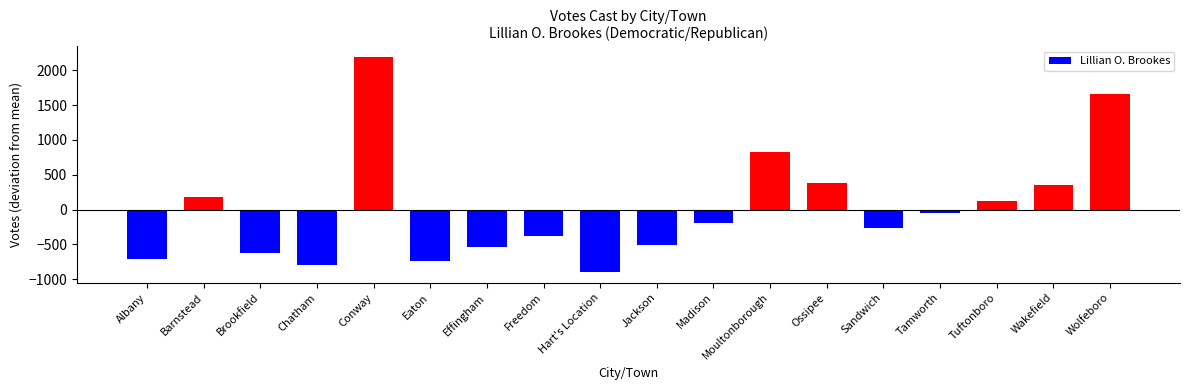

How many positive values are there?

7